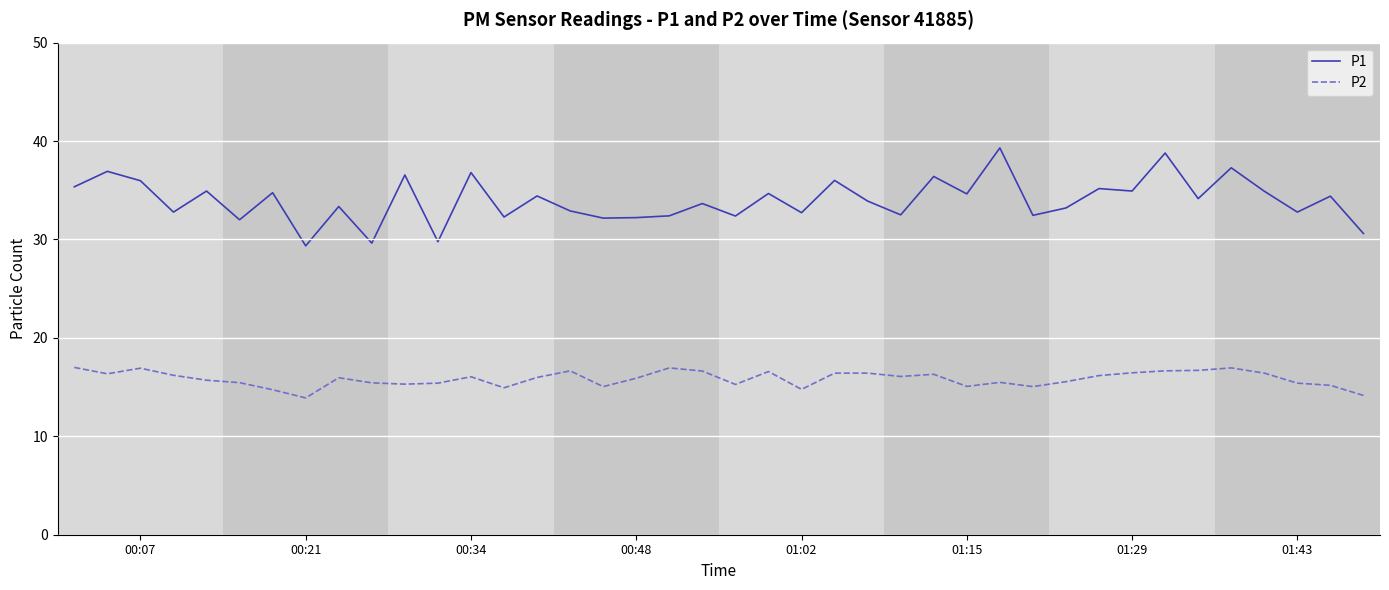

What is the highest value of the P1 series?

39.3